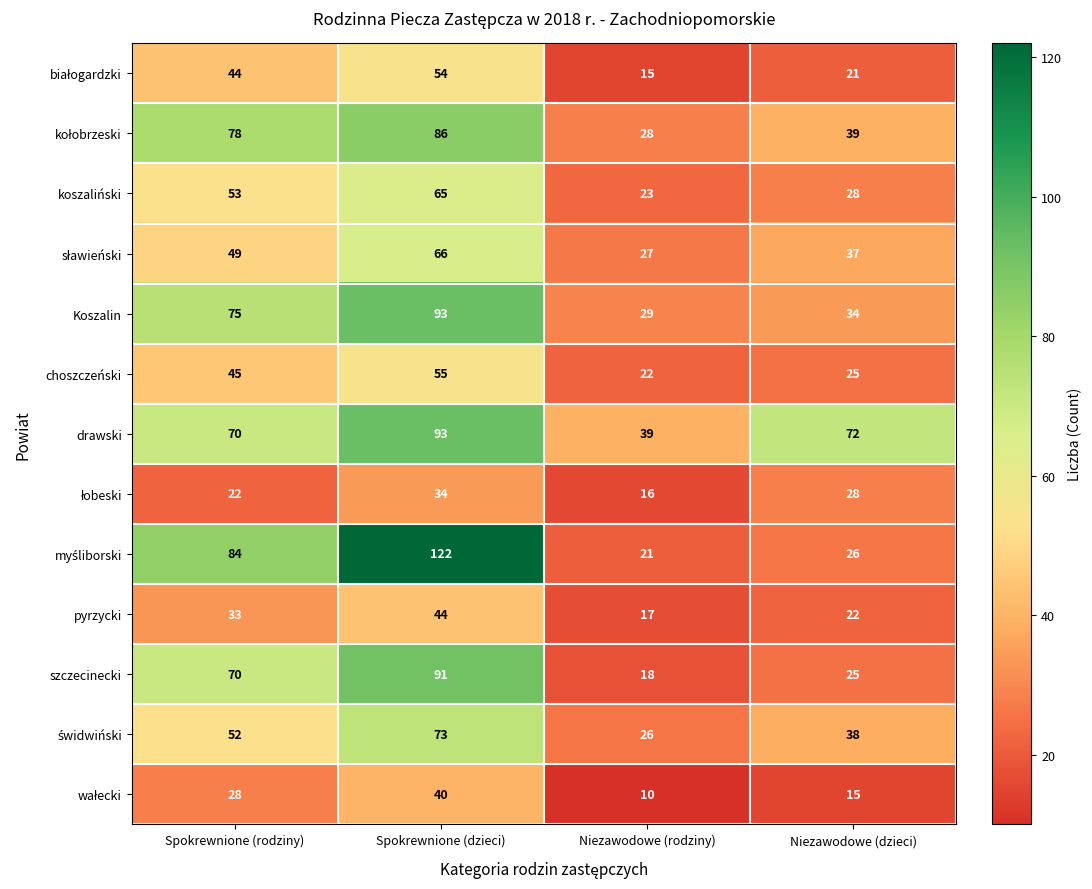

Read the pyrzycki value at Niezawodowe (dzieci), to the nearest 5.

20